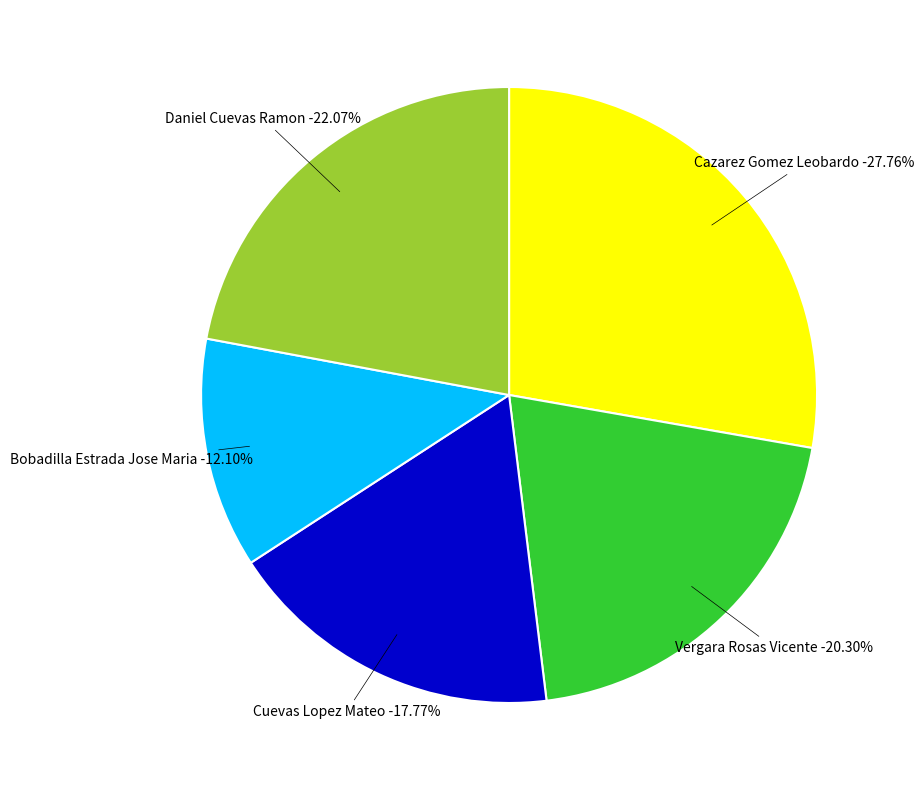

Is it true that Aguinaldo is 1% of the pie?

False